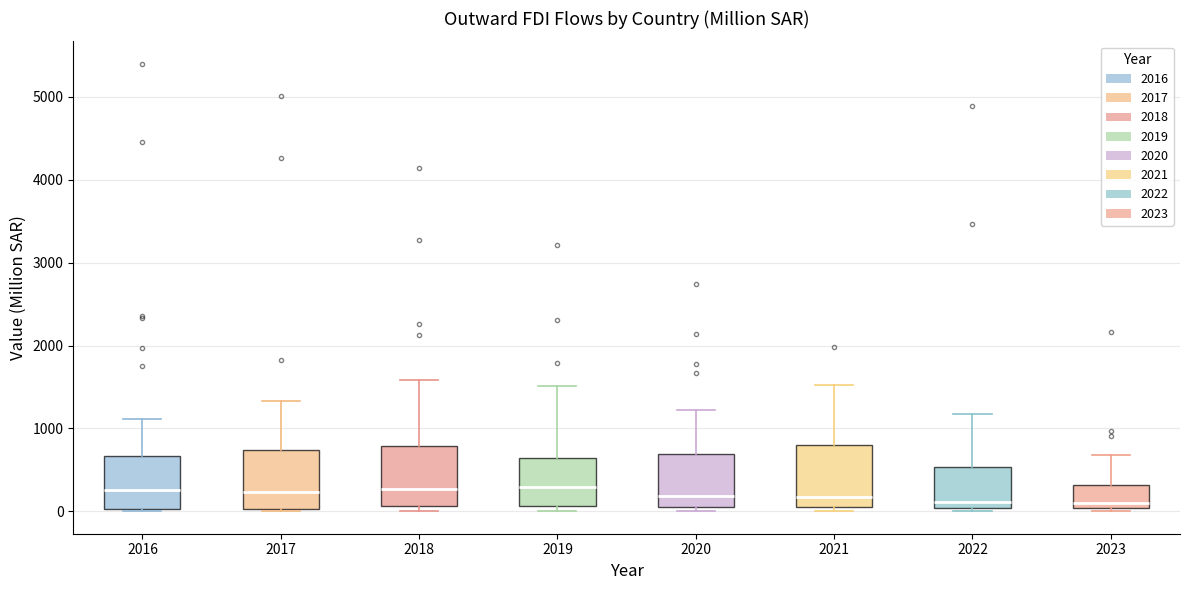

Reading left to right, transcribe this box plot: for each box, give where its median line is, the range the box spans, and where its two whiskers end, as read against the y-axis. The values are not printed on the chart, so give them approximately, as read against the axis.

2016: median 300, box 0 to 700, whiskers 0 to 1100
2017: median 200, box 0 to 700, whiskers 0 to 1300
2018: median 300, box 100 to 800, whiskers 0 to 1600
2019: median 300, box 100 to 600, whiskers 0 to 1500
2020: median 200, box 100 to 700, whiskers 0 to 1200
2021: median 200, box 100 to 800, whiskers 0 to 1500
2022: median 100, box 0 to 500, whiskers 0 (just below the box's lower edge) to 1200
2023: median 100, box 0 to 300, whiskers 0 (just below the box's lower edge) to 700